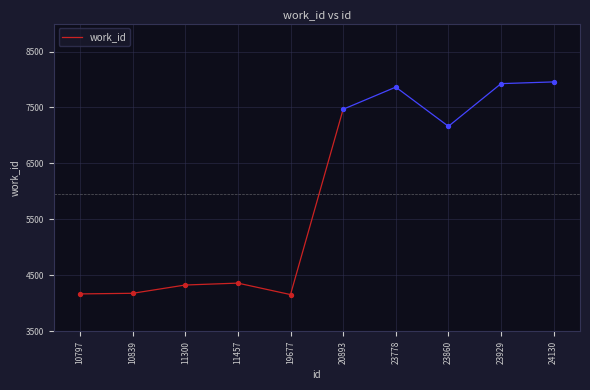

Approximately how many times larger is the value at 10797 compared to 10839?

1.0